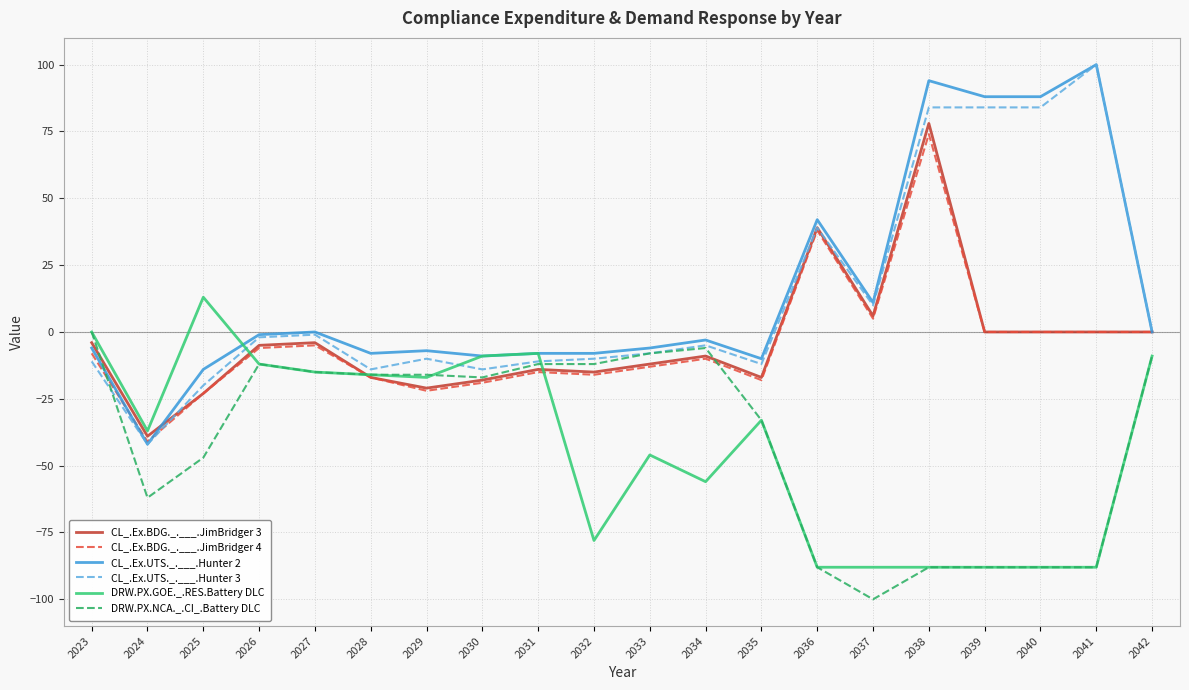

What is the sum of the CL_.Ex.UTS._.___.Hunter 3 values at 2028 and 2035?

-26